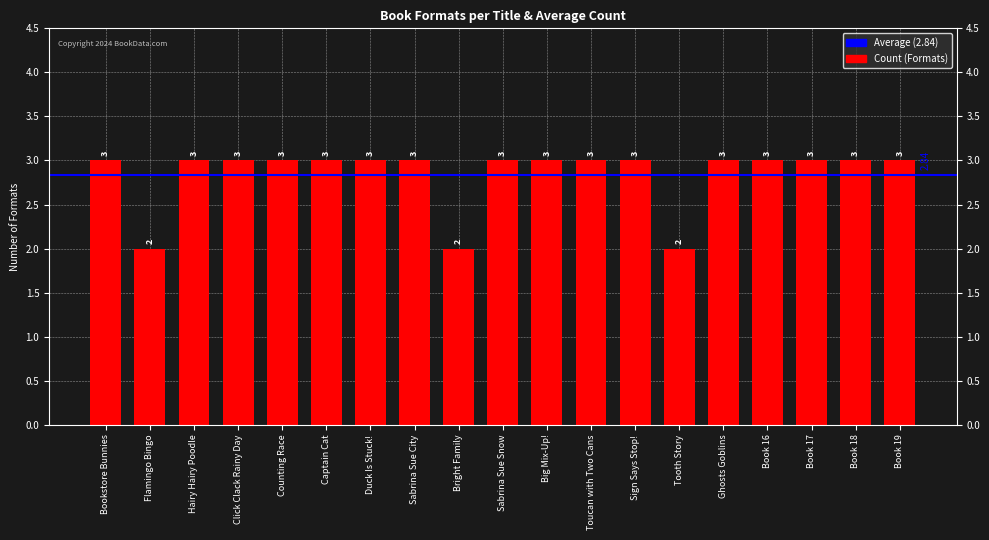

What is the average value?

3